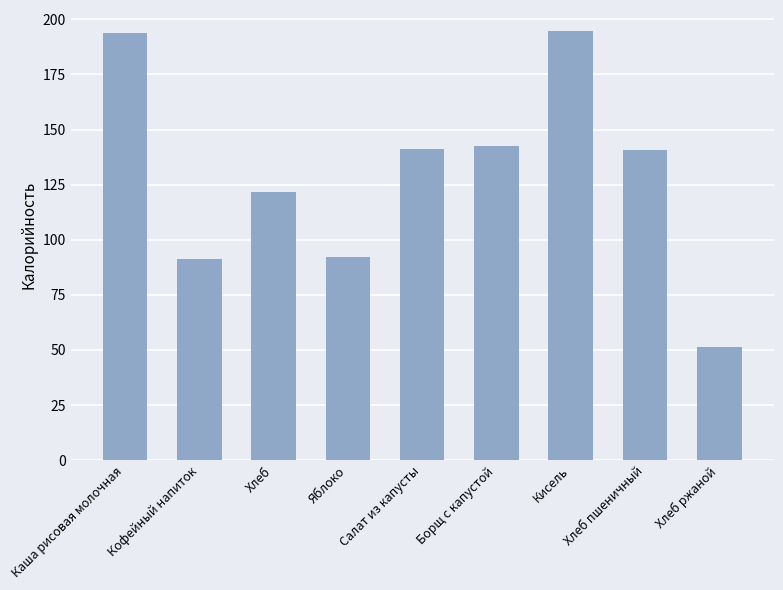

What is the value of the 5th bar from the left?

141.0